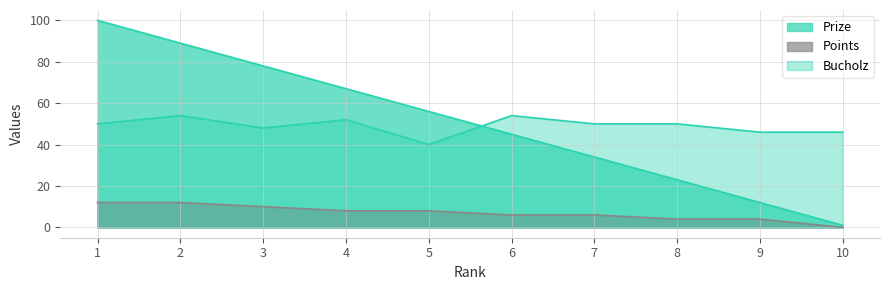

At which label does Points first exceed 8?

1